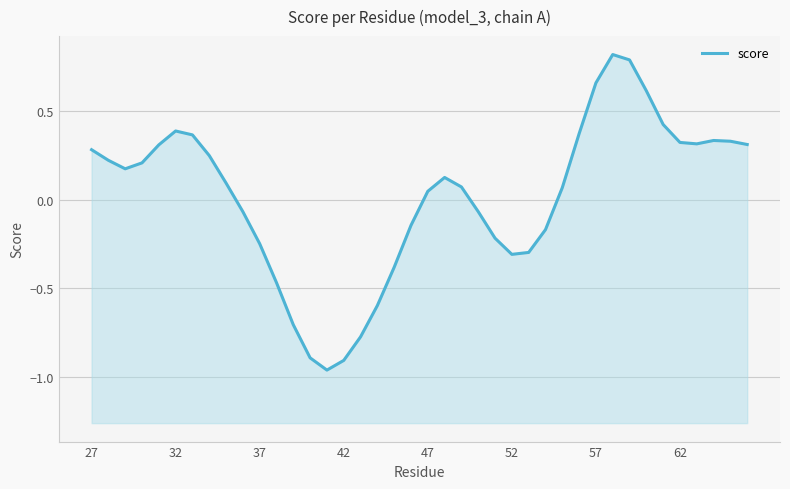

At which label does the data first exceed 0?

27